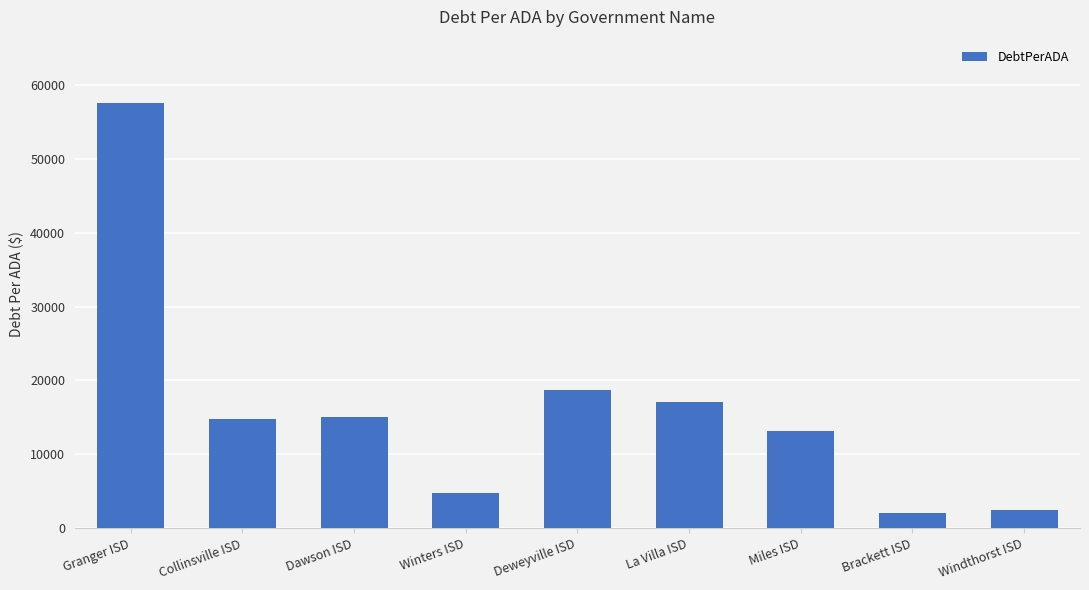

Which category has the highest value across all series?

Granger ISD